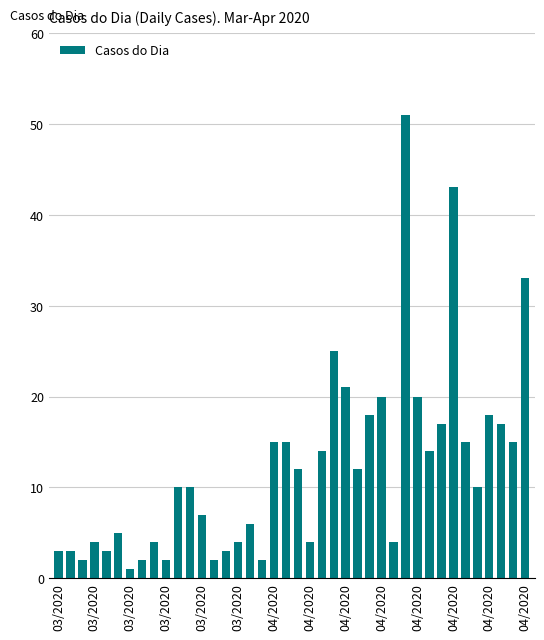

Are the bars grouped side by side (vs. stacked)?

No